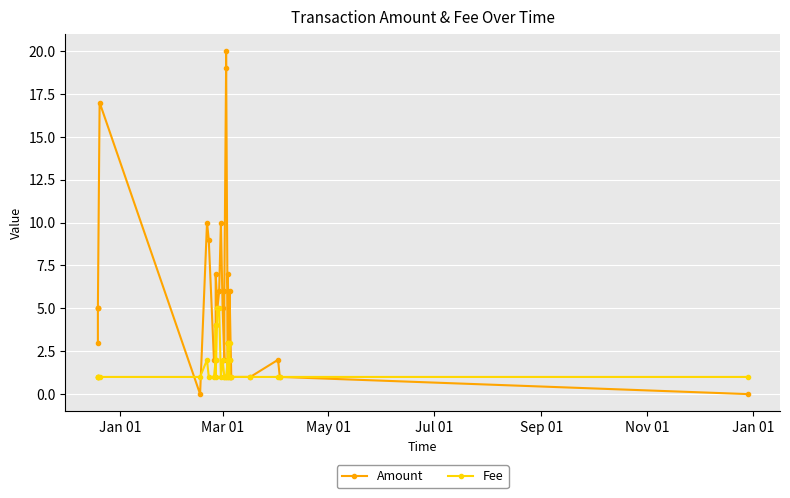

True or false: Amount has a value of 5.0 at Mar 01.

True